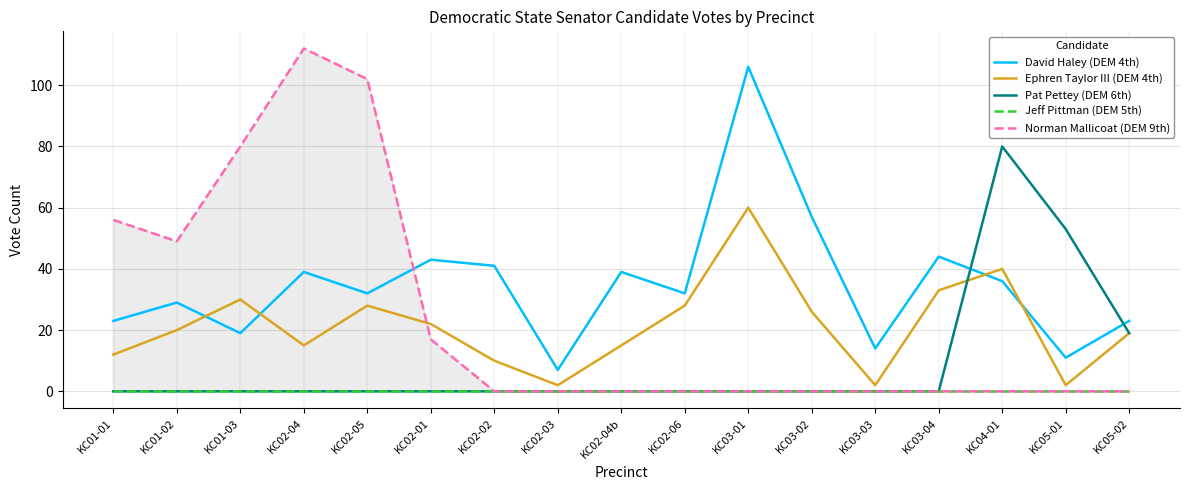

How many interior local valleys does the Norman Mallicoat (DEM 9th) series have?

1